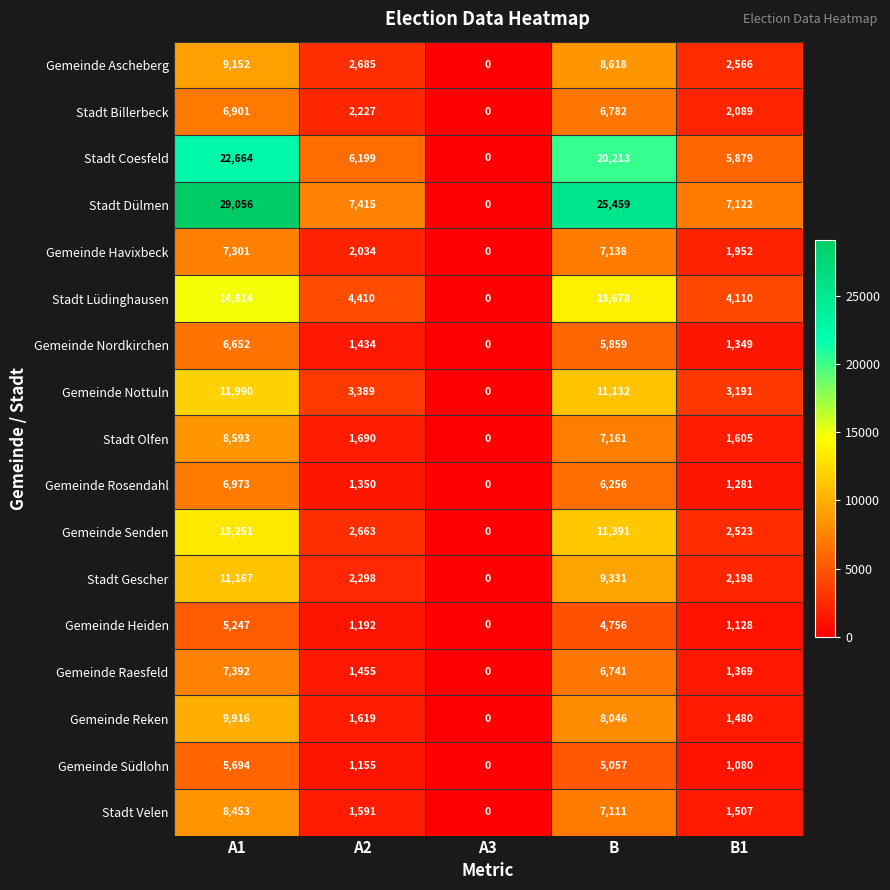

How many series are shown in this chart?

17